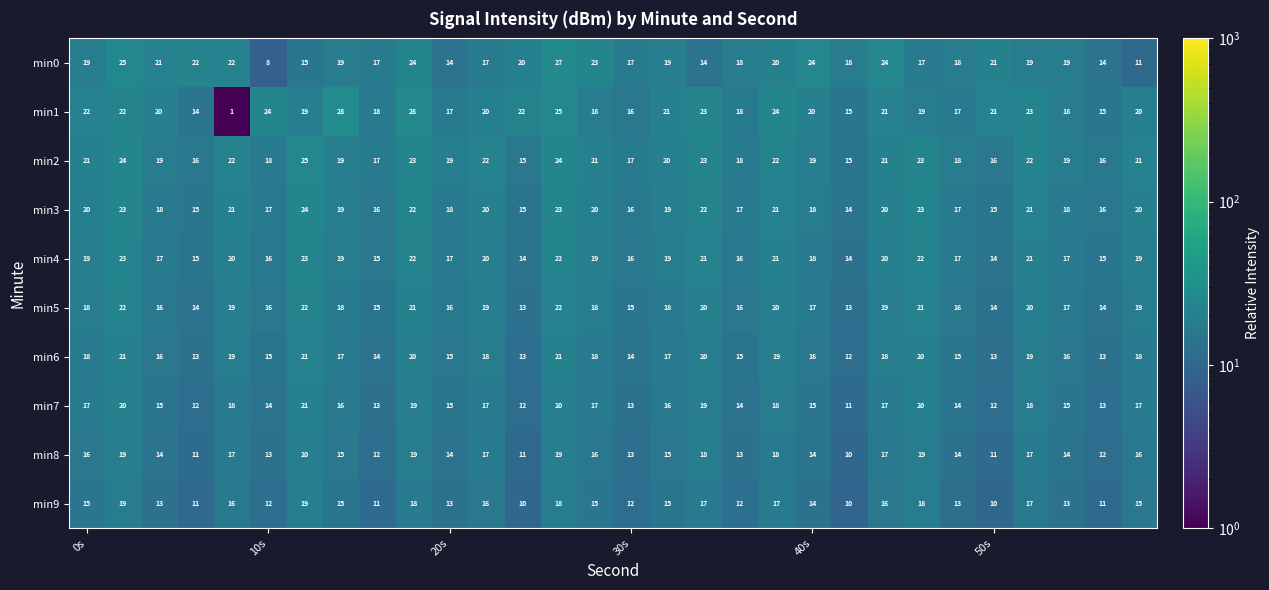

At how many categories does at least one series exceed 11?

30